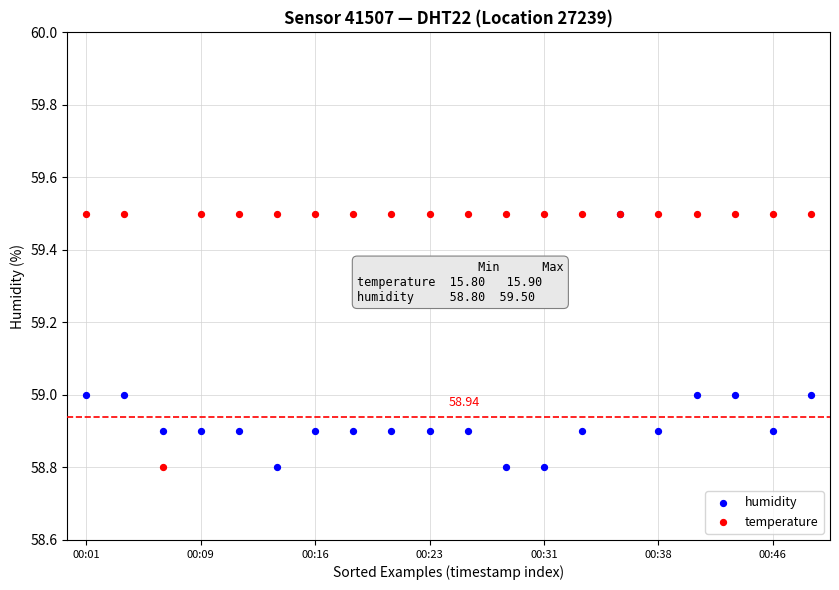

Which series contains the highest Y value?

humidity